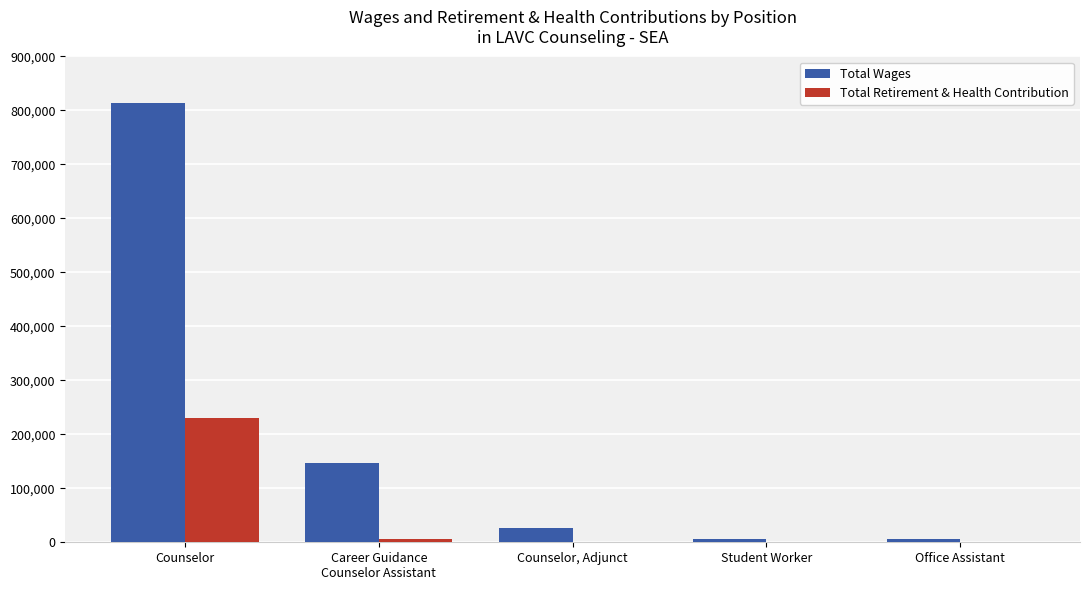

The value of Total Wages at Counselor, Adjunct is 27295. True or false?

True